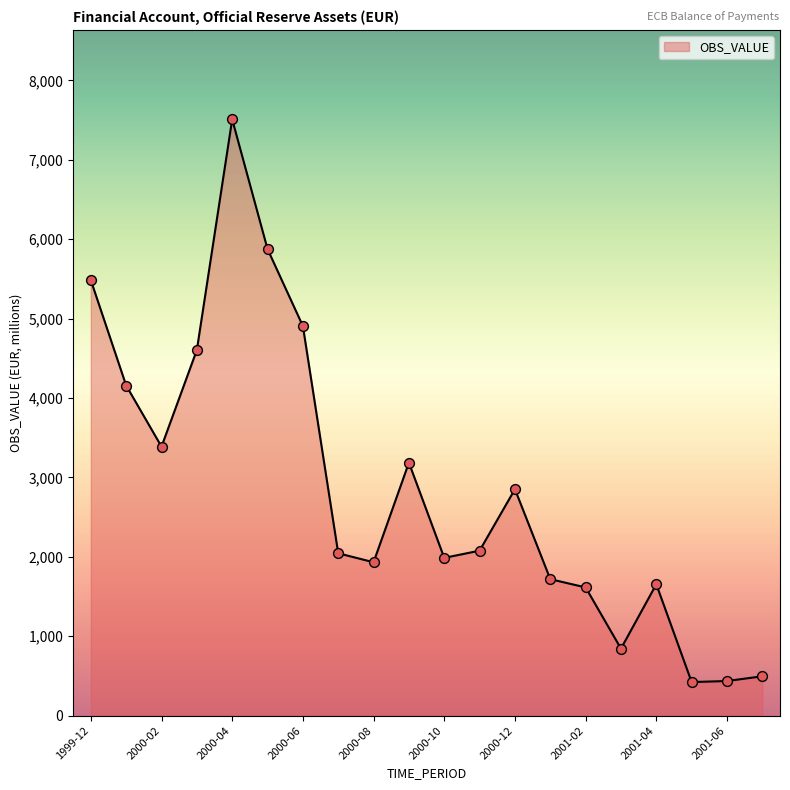

What is the difference between the maximum and minimum values?

7087